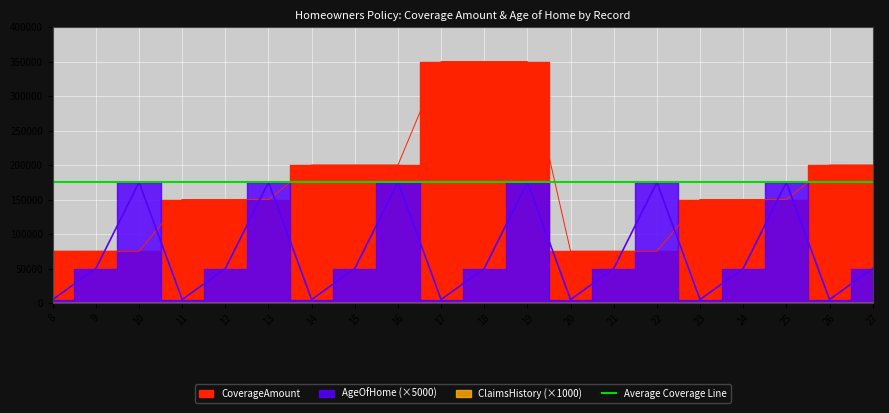

What is the spread (max minus min) of values at 20?

70000